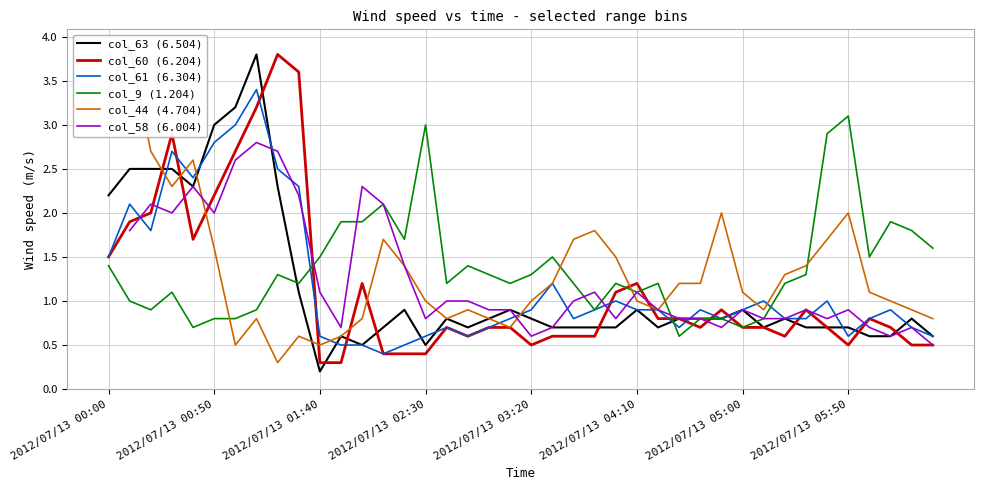

In col_44 (4.704), how many points are higher than both neighbors (excluding endpoints)?

9